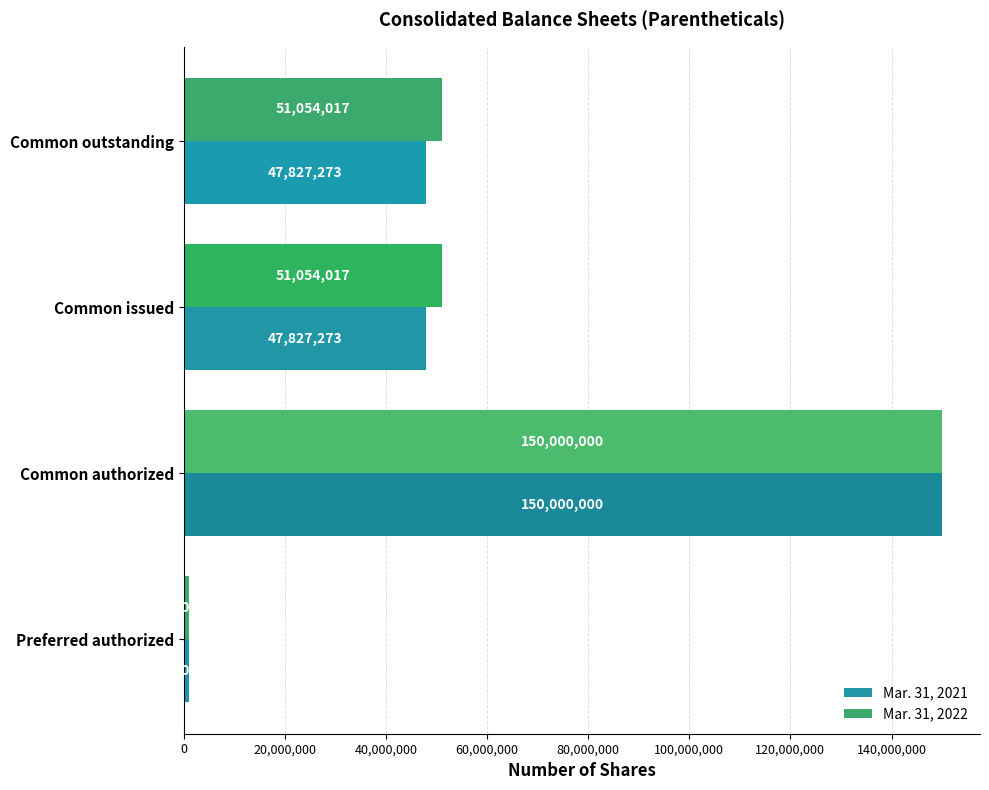

True or false: Mar. 31, 2021 has a value of 47827273 at Common issued.

True